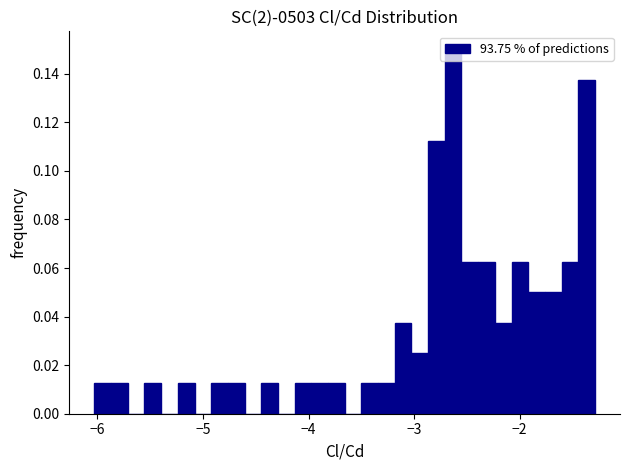

Read against the x-axis, roughly where is the centre of the tallest bar?

-2.6